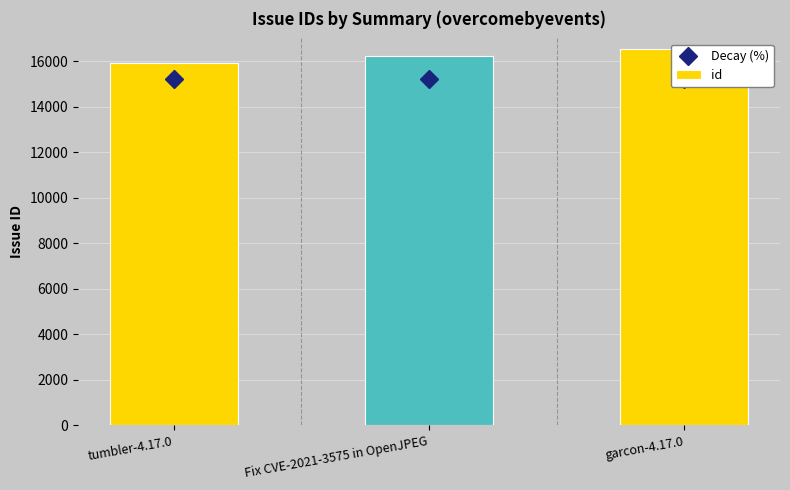

List the labels in order of Decay (%) value, smallest first.

tumbler-4.17.0, Fix CVE-2021-3575 in OpenJPEG, garcon-4.17.0